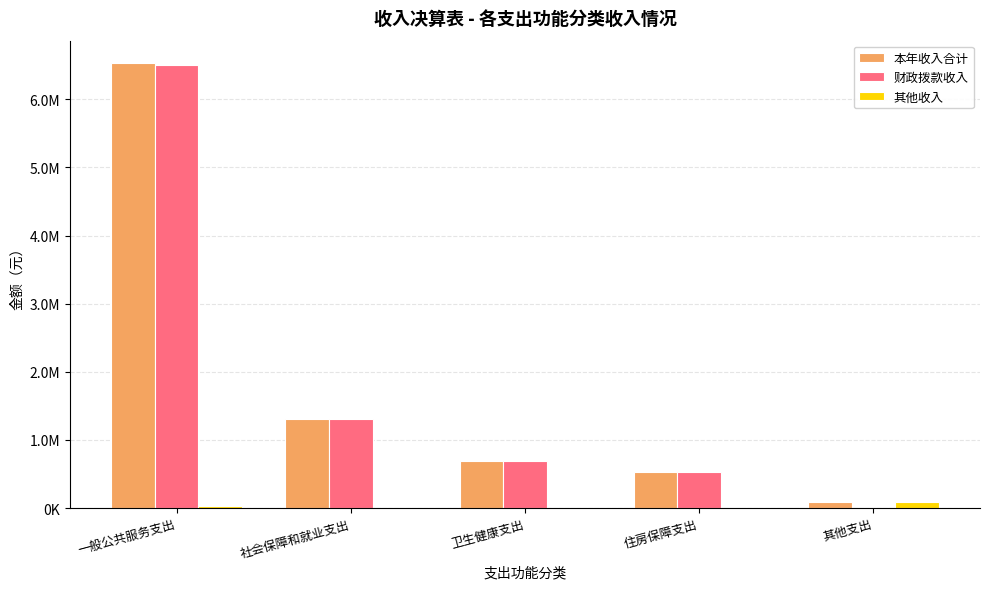

Are the bars grouped side by side (vs. stacked)?

Yes